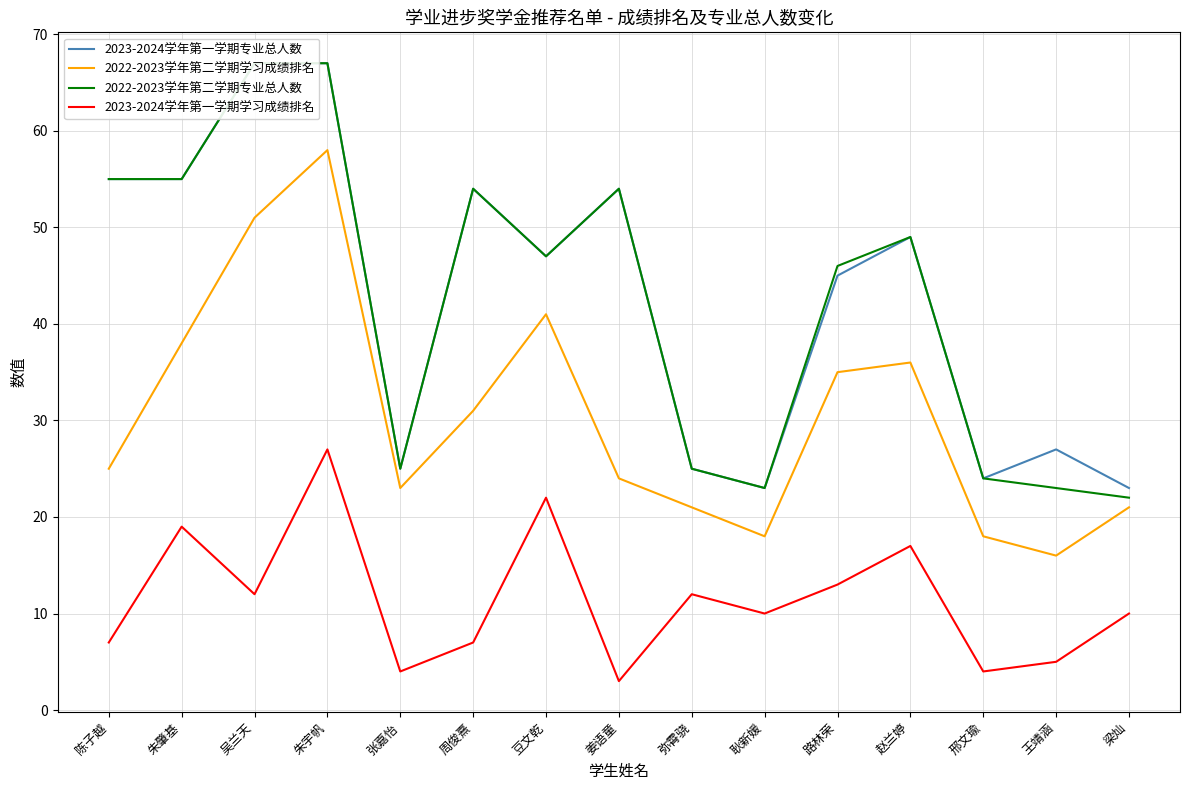

Where is 2022-2023学年第二学期专业总人数 nearest to the value 44?

路林荣